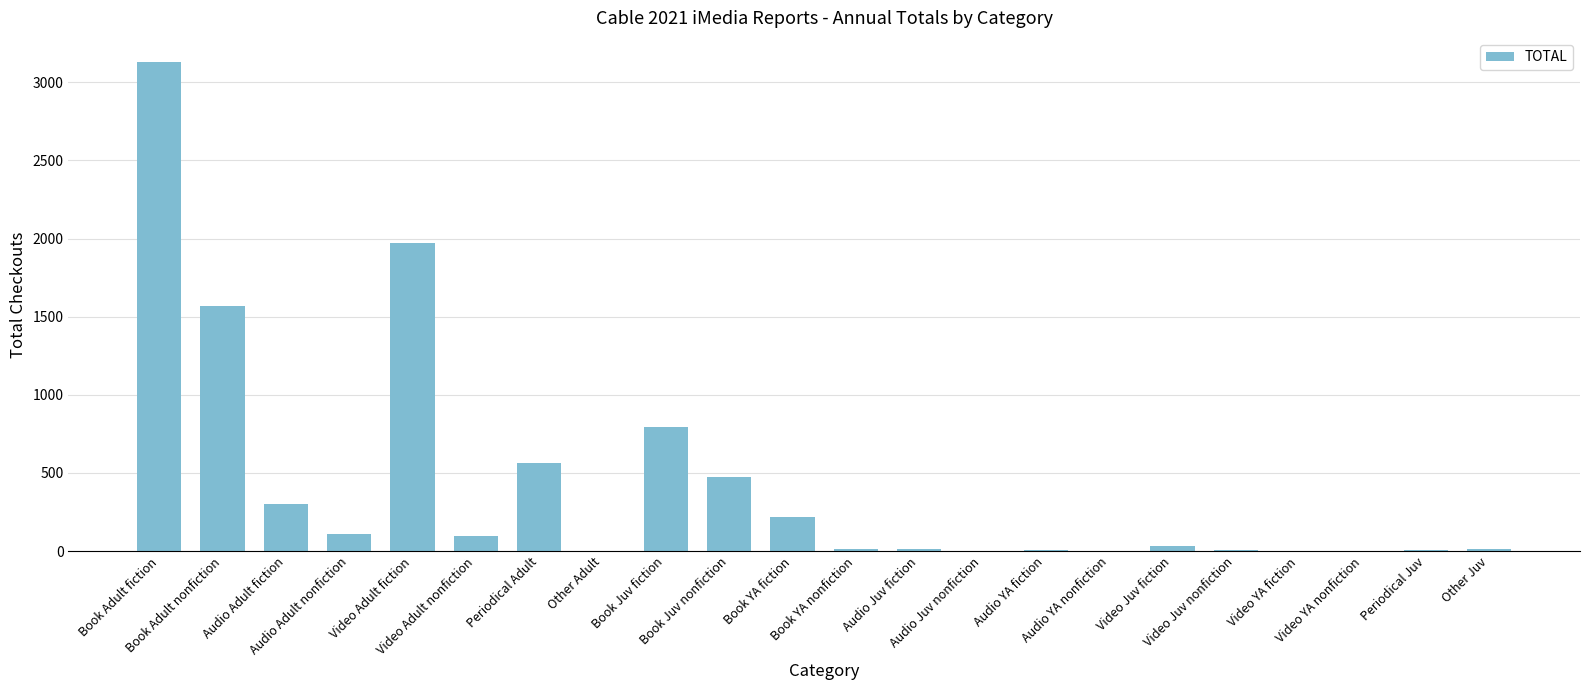

What is the maximum value shown in the chart?

3128